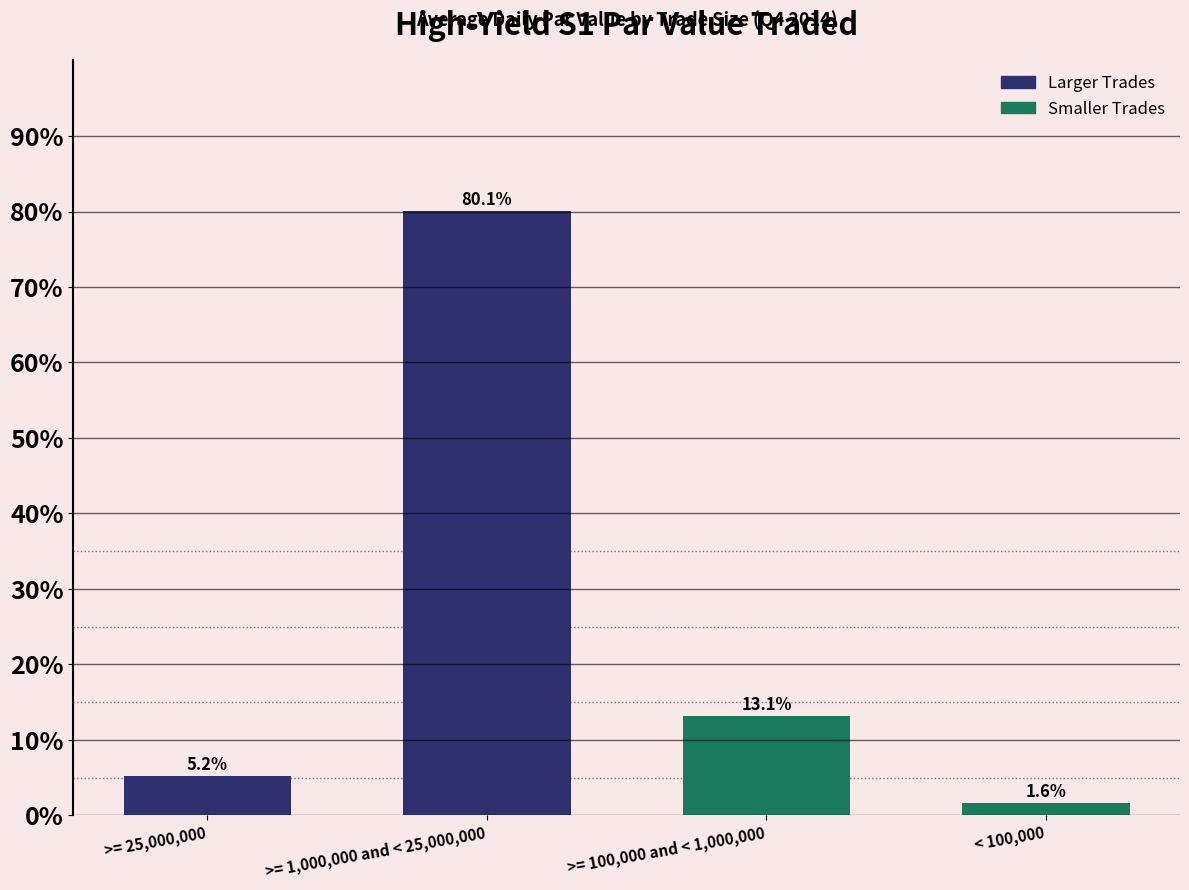

Reading left to right, transcribe all the data shown in this chart.

5.2	80.1	13.1	1.6